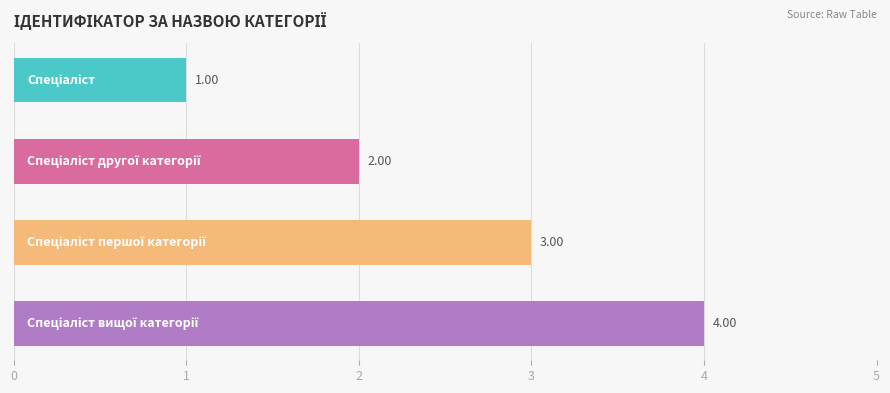

What is the difference between the maximum and minimum values?

3